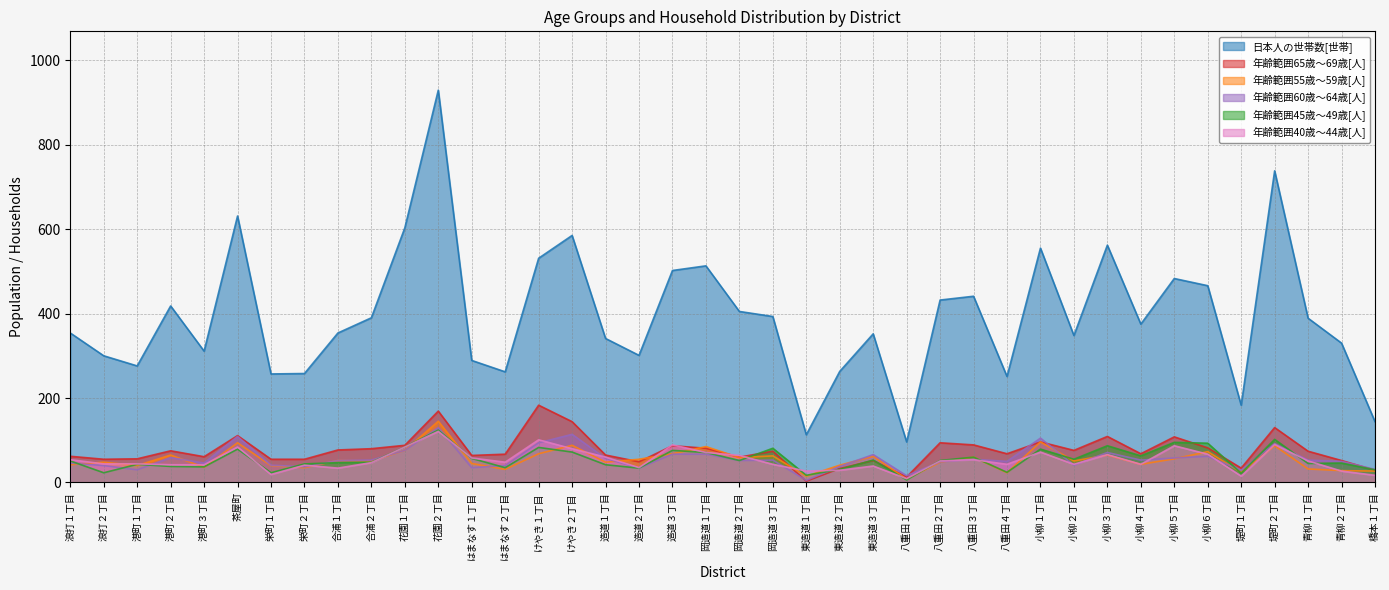

Reading left to right, extract all data points from this chart.

日本人の世帯数[世帯]: 354	300	276	418	311	631	257	258	354	390	603	929	289	262	531	585	341	301	502	513	405	393	113	263	352	96	432	441	251	555	348	562	375	483	466	183	738	389	330	144
年齢範囲65歳～69歳[人]: 62	55	56	75	61	111	55	55	77	80	88	169	64	67	183	144	65	49	87	81	60	74	3	33	52	13	94	89	68	96	76	109	68	108	82	34	130	74	52	29
年齢範囲55歳～59歳[人]: 42	48	40	65	36	94	40	35	52	51	76	145	45	31	68	88	48	55	68	85	59	63	15	41	62	8	48	60	23	96	51	65	43	56	73	24	87	32	28	27
年齢範囲60歳～64歳[人]: 46	40	30	59	46	109	41	37	52	53	76	130	35	40	94	114	57	34	67	67	52	53	5	38	66	16	49	55	50	105	41	71	53	58	62	29	92	53	50	31
年齢範囲45歳～49歳[人]: 51	23	43	38	37	79	23	44	47	48	84	124	57	35	83	72	42	34	76	71	52	81	17	31	53	6	52	60	24	79	55	87	63	95	93	22	102	45	46	30
年齢範囲40歳～44歳[人]: 54	44	44	42	42	84	19	41	34	47	84	121	58	48	101	80	60	35	89	71	64	43	27	29	39	9	51	54	43	72	43	66	43	87	67	15	90	51	27	17